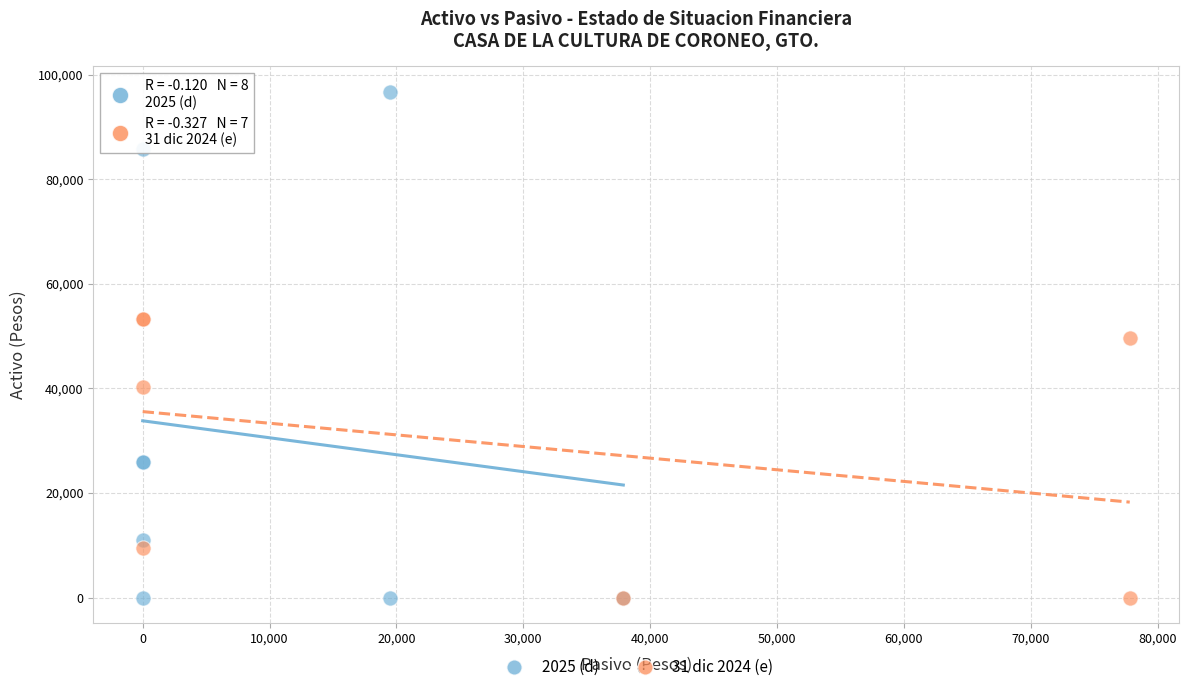

Which series has the widest spread of Y values?

2025 (d)